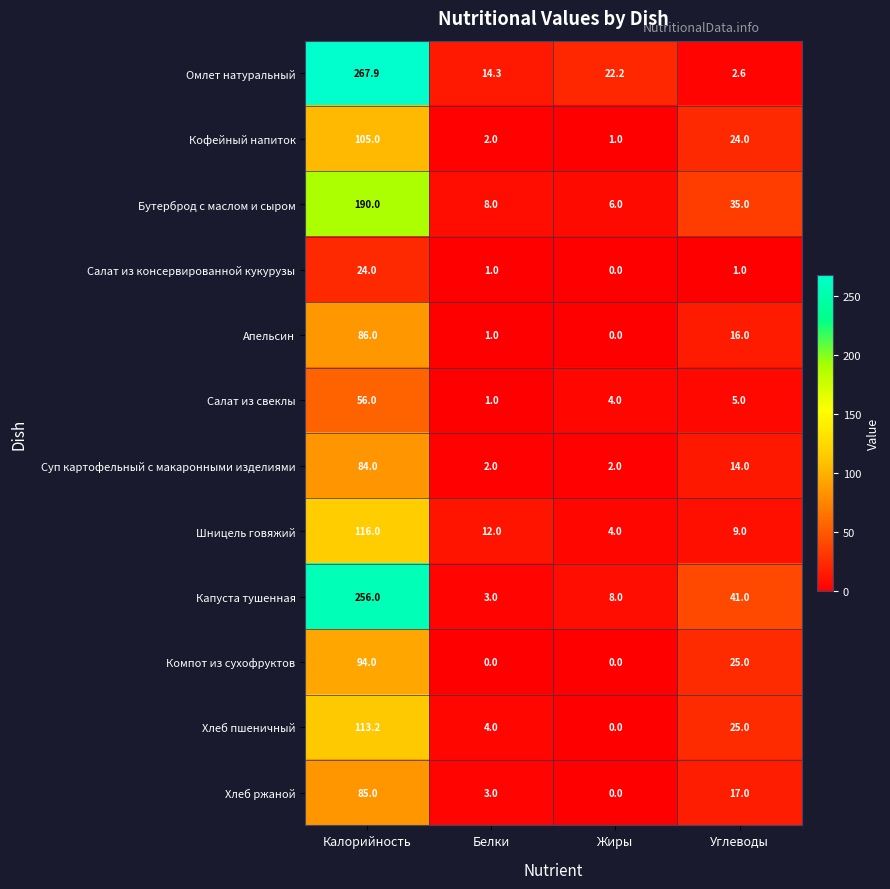

What is the total value across all series at Углеводы?

214.6